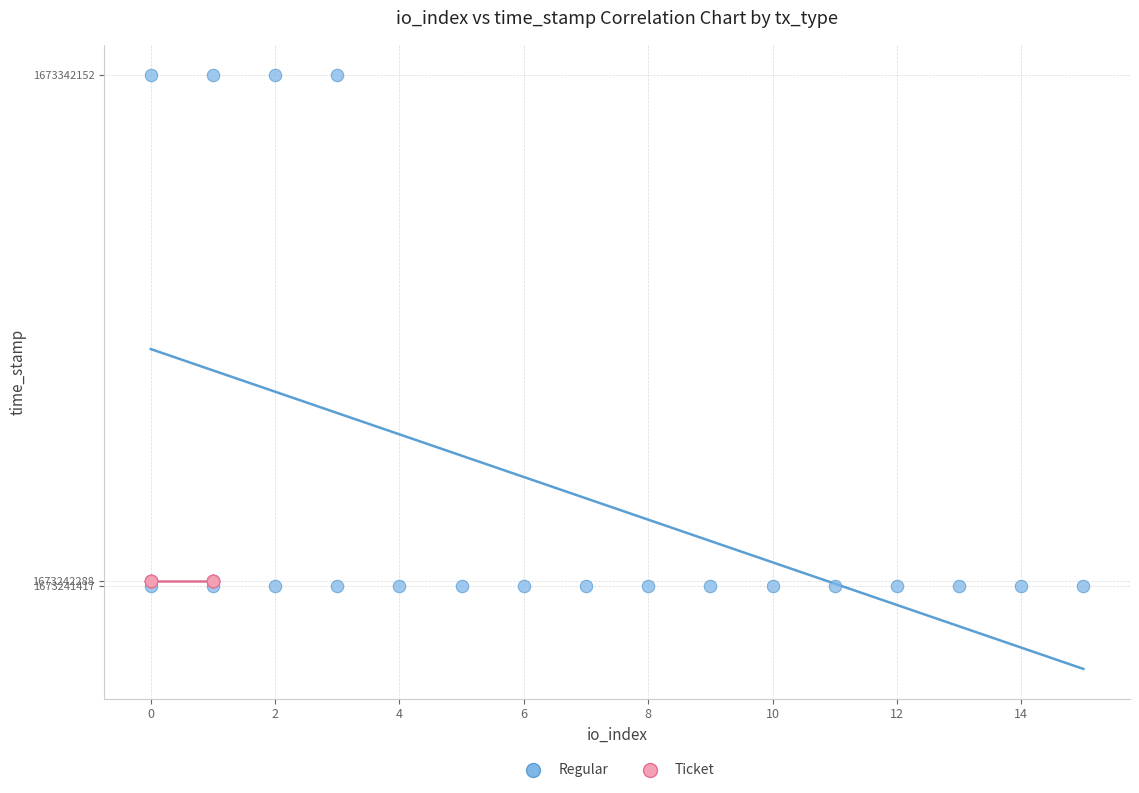

Which series contains the highest Y value?

Regular